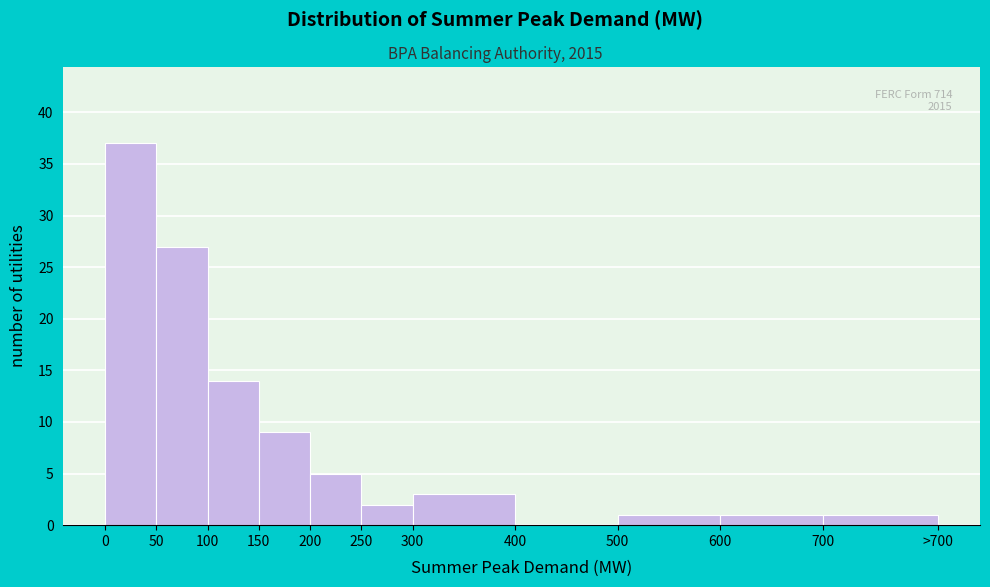

Reading left to right, extract all data points from this chart.

0=37	50=27	100=14	150=9	200=5	250=2	300=3	400=0	500=1	600=1	700=1